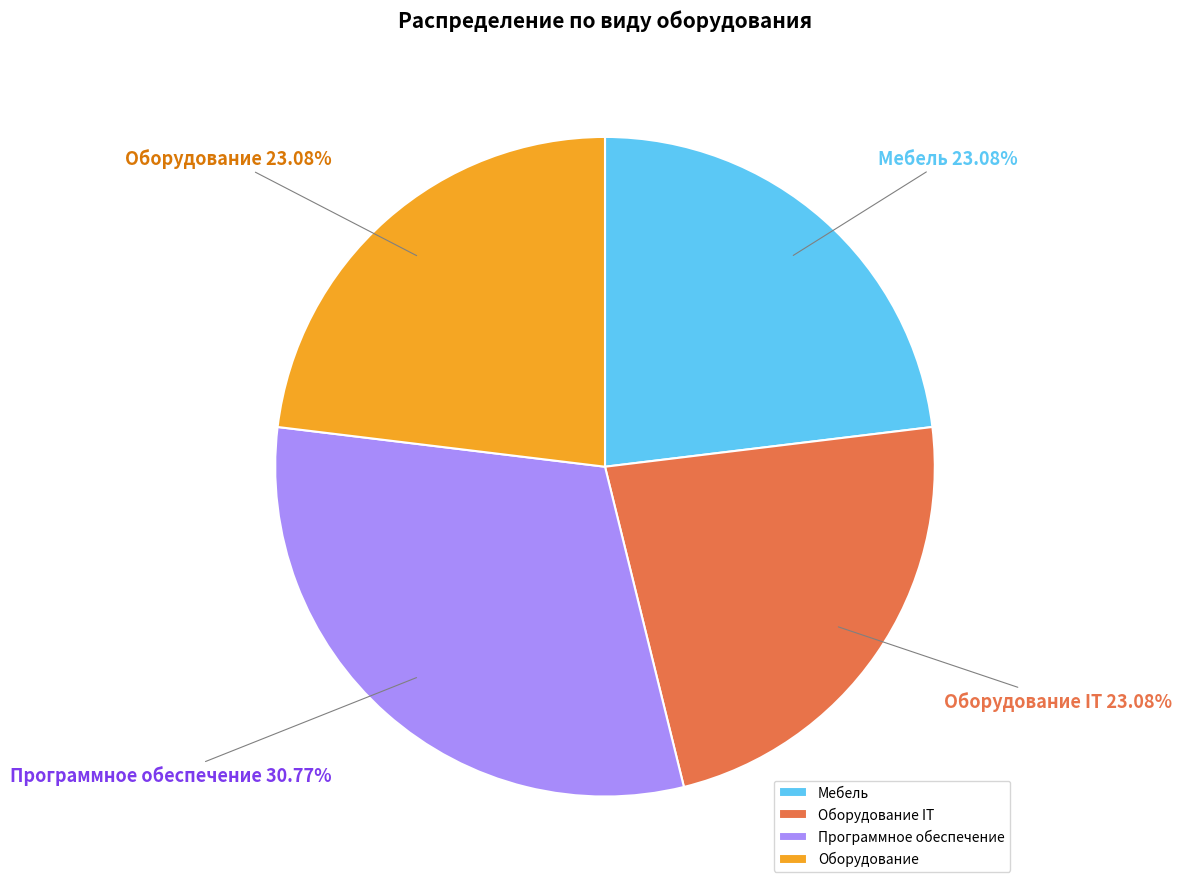

Count the number of slices in the pie.

4